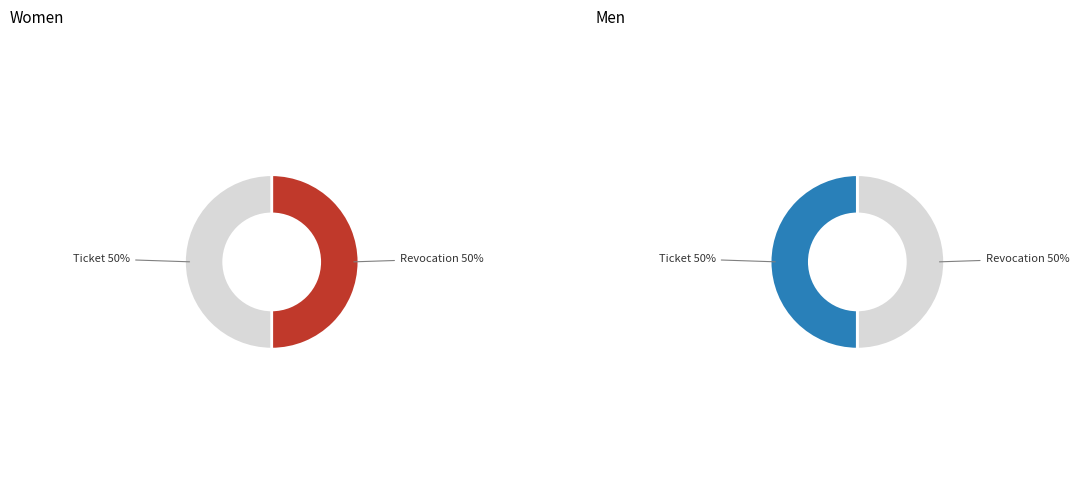

How much of the chart is everything except Ticket?

50.0%